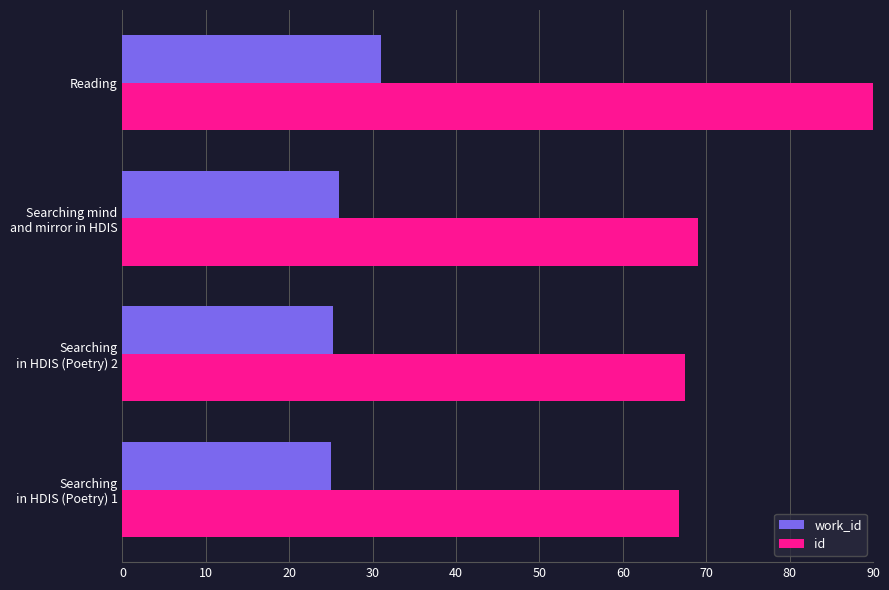

Is it true that id equals 90.0 at Reading?

True